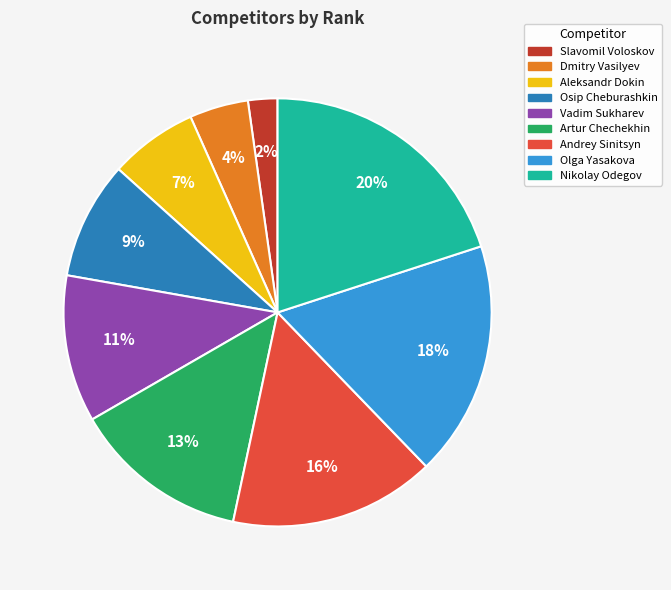

How many slices are in this pie chart?

9